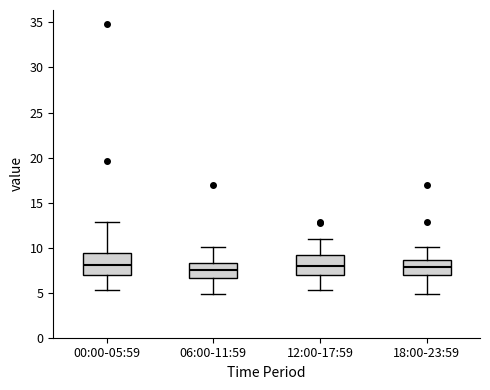

Reading left to right, transcribe this box plot: for each box, give where its median line is, the range the box spans, and where its two whiskers end, as read against the y-axis. The values are not printed on the chart, so give them approximately, as read against the axis.

00:00-05:59: median 8.0, box 7.0 to 9.5, whiskers 5.5 to 13.0
06:00-11:59: median 7.5, box 6.5 to 8.5, whiskers 5.0 to 10.0
12:00-17:59: median 8.0, box 7.0 to 9.0, whiskers 5.5 to 11.0
18:00-23:59: median 8.0, box 7.0 to 8.5, whiskers 5.0 to 10.0